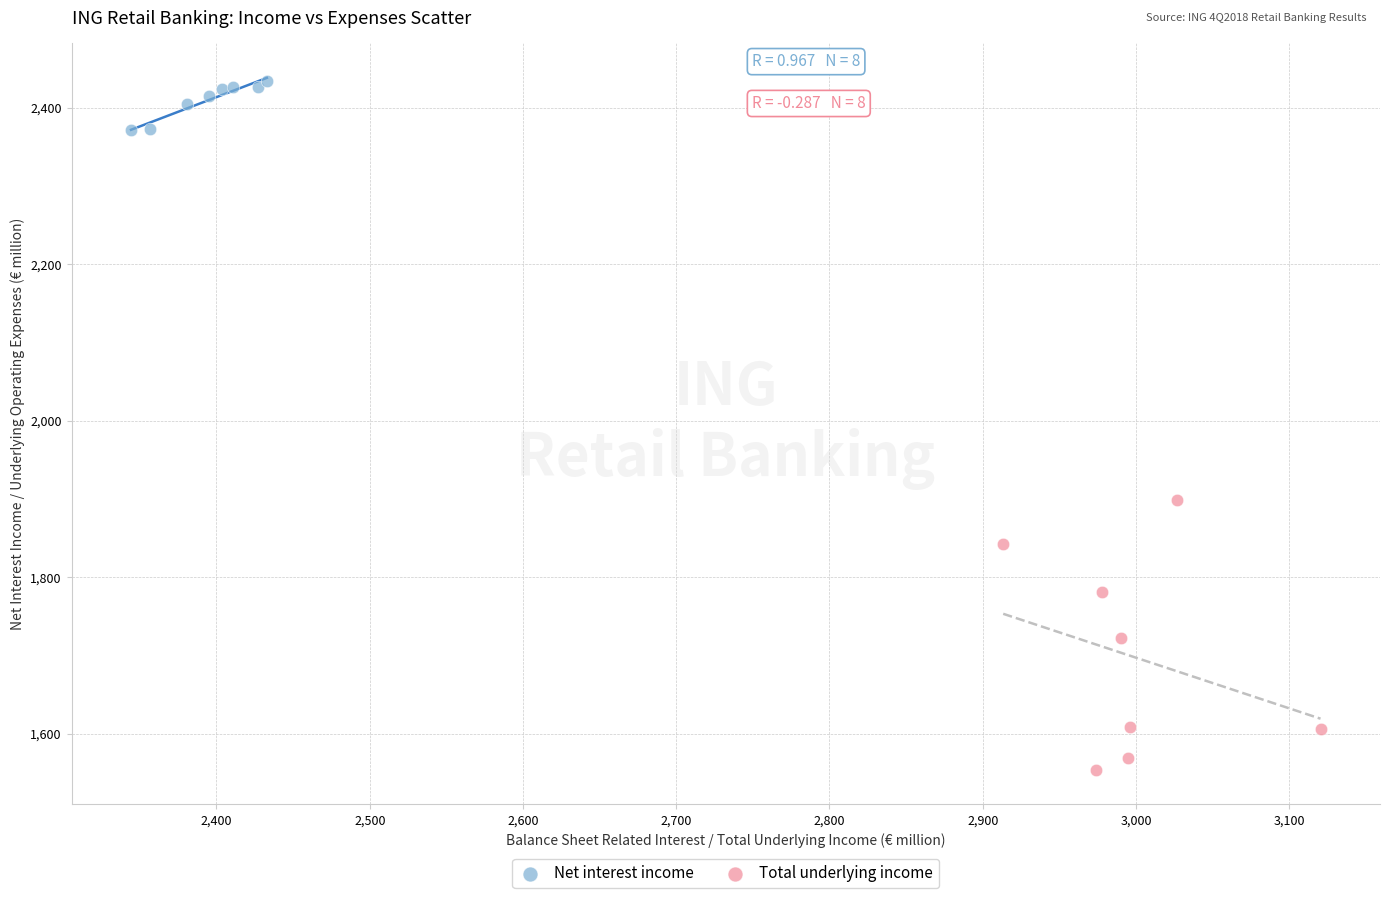

Which series has the widest spread of Y values?

Total underlying income